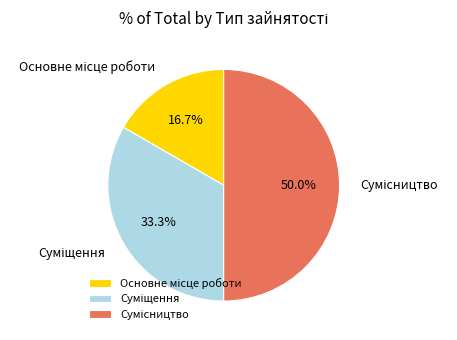

Is it true that Суміщення is 43% of the pie?

False